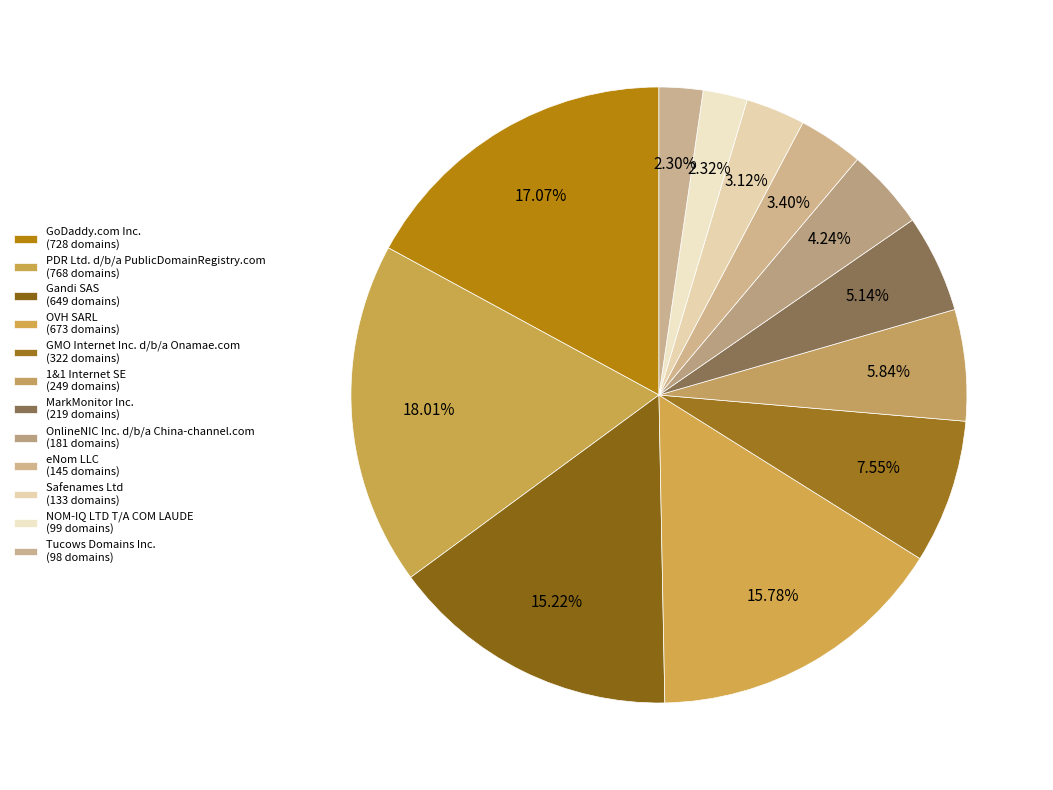

Is it true that MarkMonitor Inc. is 1% of the pie?

False